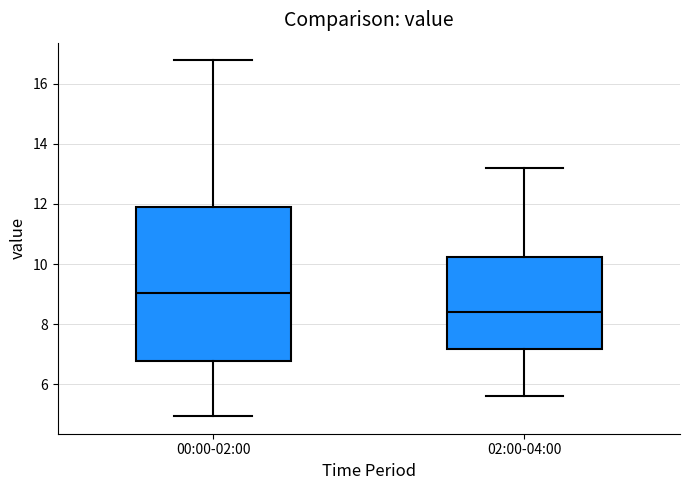

Reading left to right, transcribe this box plot: for each box, give where its median line is, the range the box spans, and where its two whiskers end, as read against the y-axis. The values are not printed on the chart, so give them approximately, as read against the axis.

00:00-02:00: median 9.0, box 6.8 to 11.8, whiskers 5.0 to 16.8
02:00-04:00: median 8.4, box 7.2 to 10.2, whiskers 5.6 to 13.2